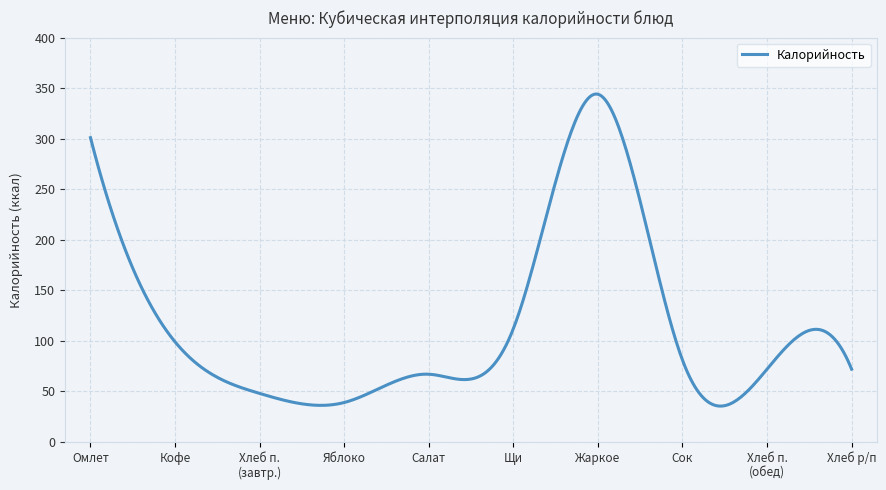

Count the number of categories in the chart.

400